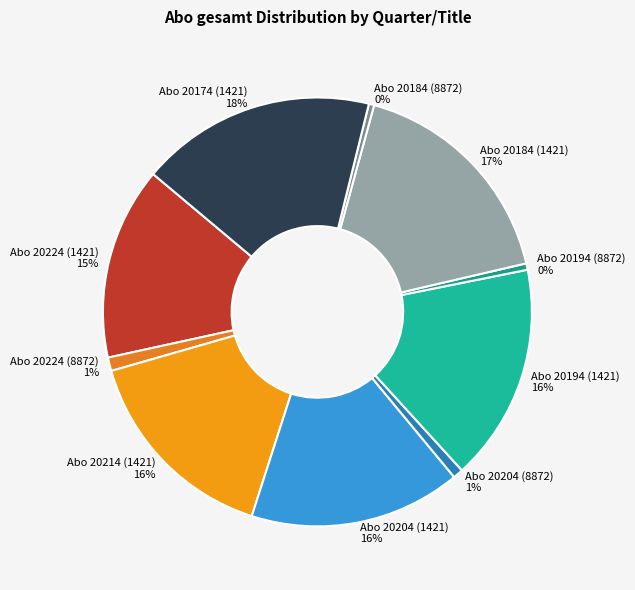

How many segments does this pie chart have?

10